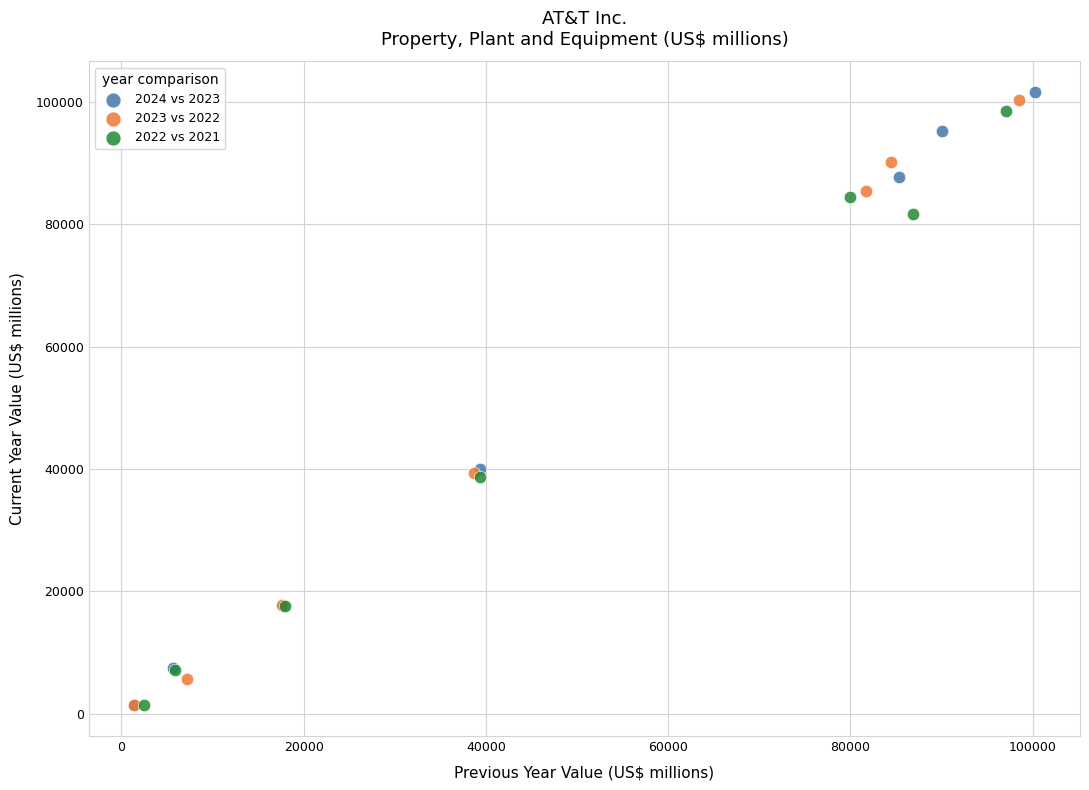

Which series has the widest spread of Y values?

2024 vs 2023